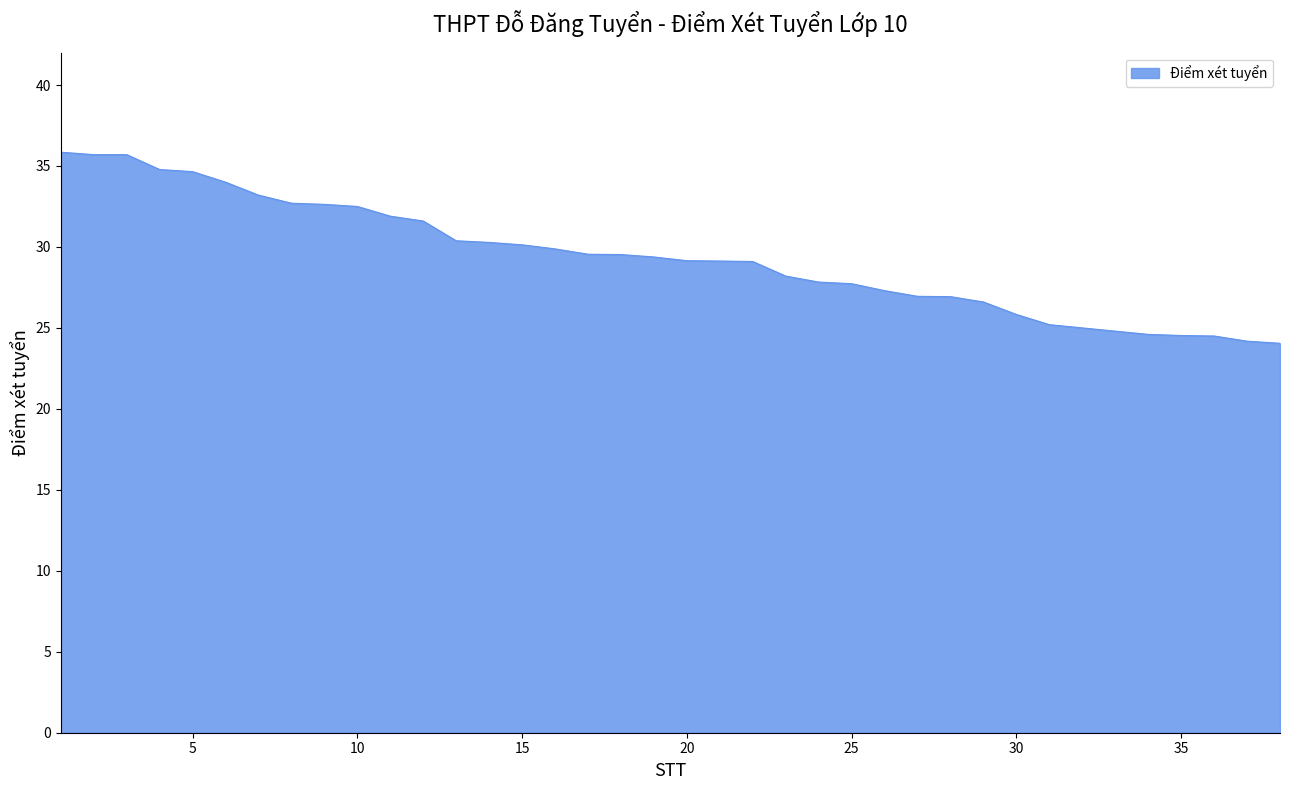

What is the greatest value displayed?

35.9